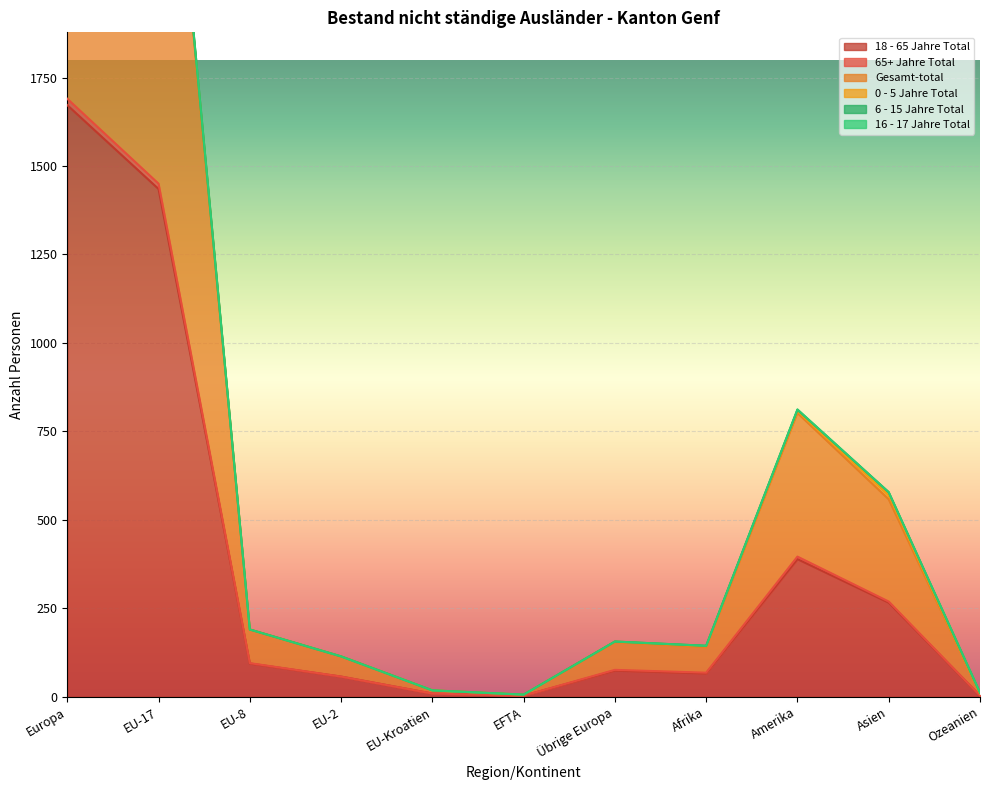

The value of 18 - 65 Jahre Total at Asien is 393. True or false?

False